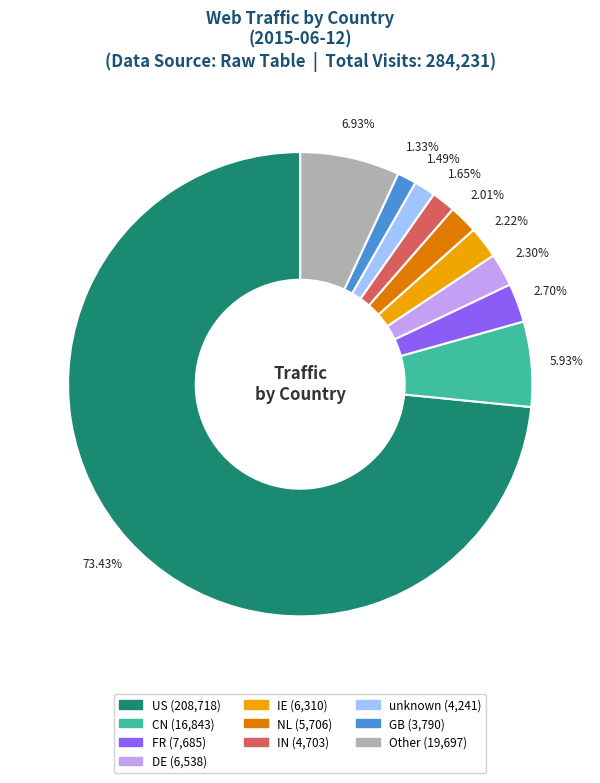

How many slices are in this pie chart?

10